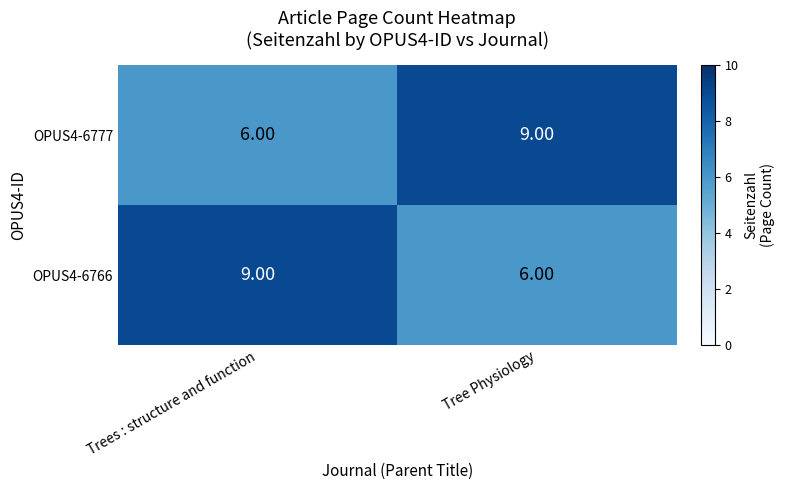

What is the total value across all series at Tree Physiology?

15